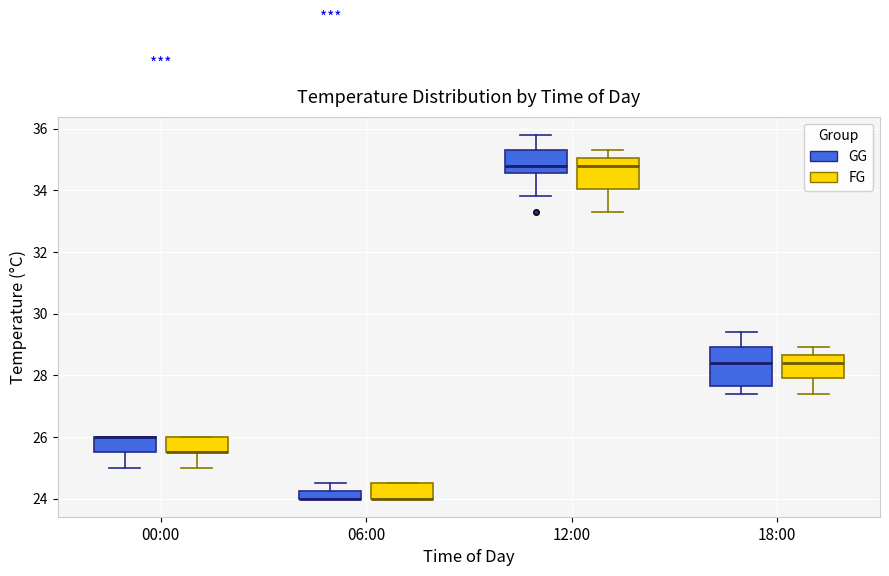

Where does the upper whisker of the box for 12:00 (GG) end on the y-axis? The values are not printed on the chart, so give them approximately, as read against the axis.

35.8